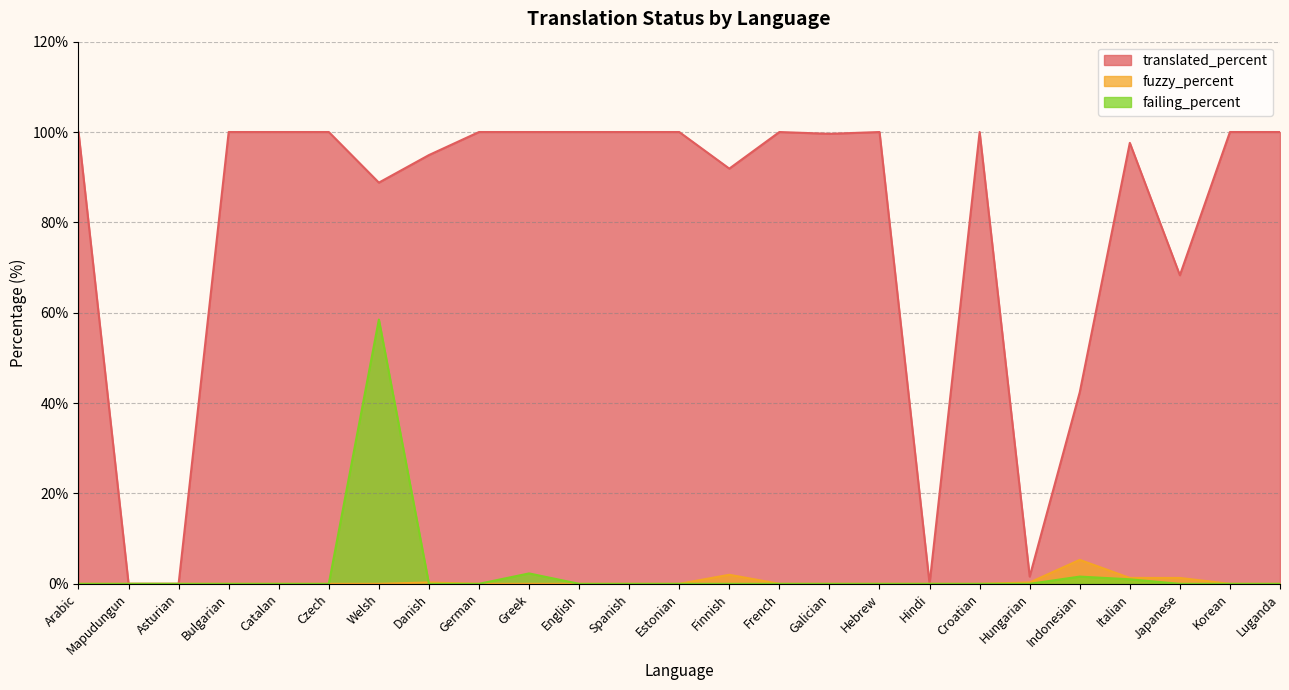

What is the label of the 21st point from the left?

Indonesian